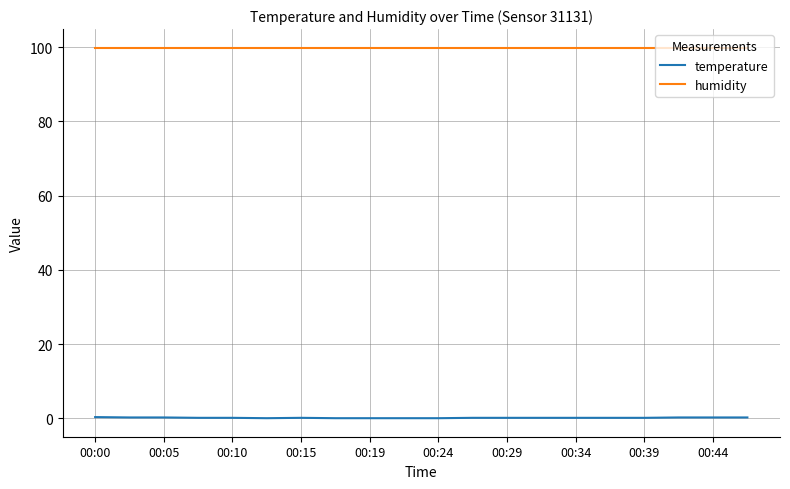

What is the maximum value shown in the chart?

99.9